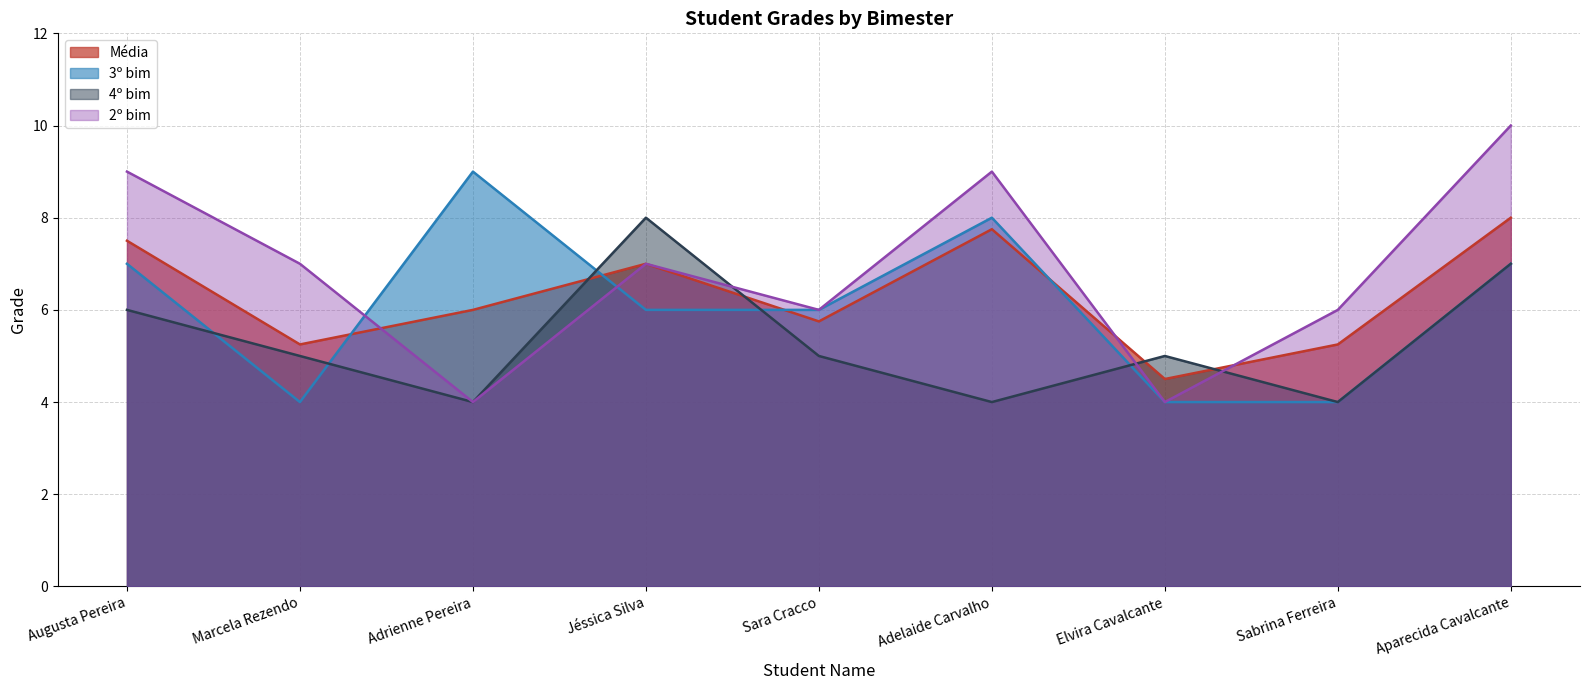

Which has a higher value, Elvira Cavalcante or Jéssica Silva?

Jéssica Silva